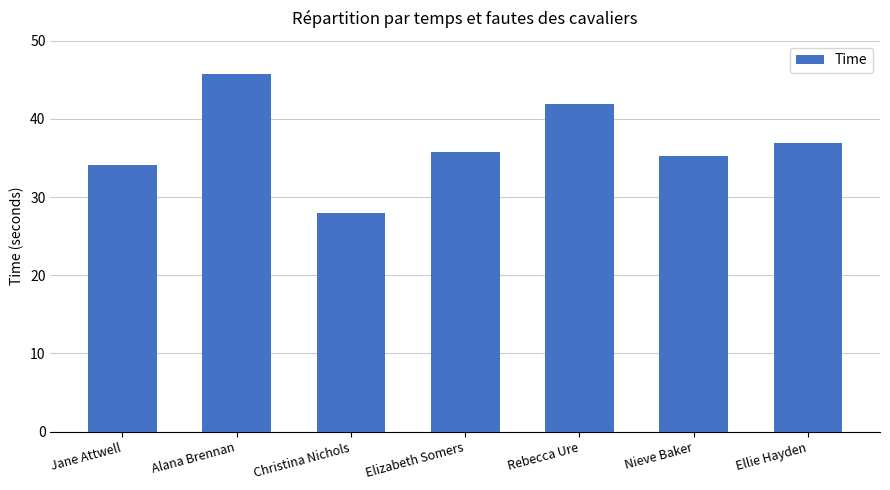

Are the bars grouped side by side (vs. stacked)?

No